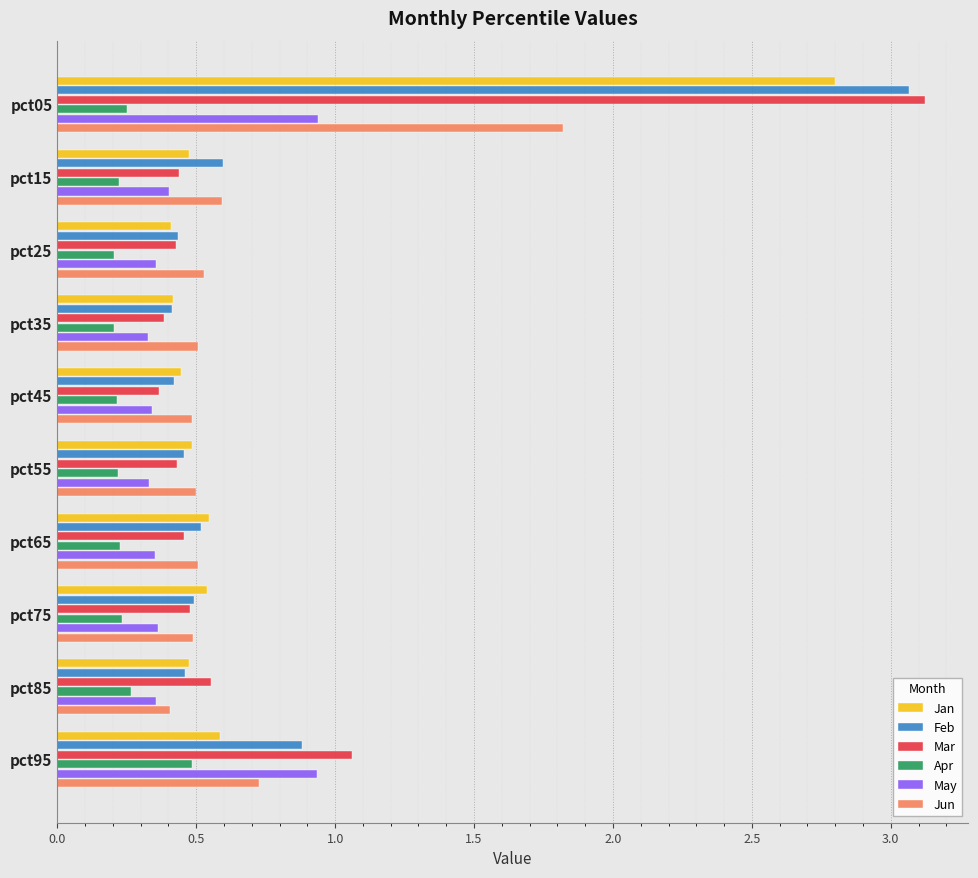

The value of May at pct05 is 0.9. True or false?

True